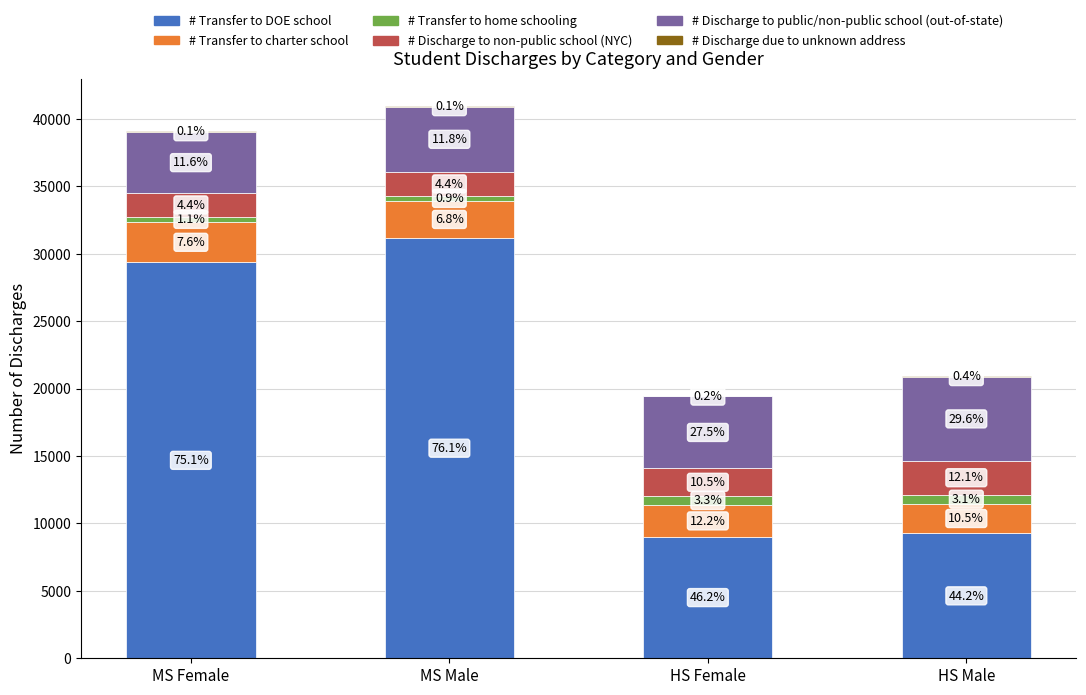

Which series has the largest range (max minus min)?

# Transfer to DOE school